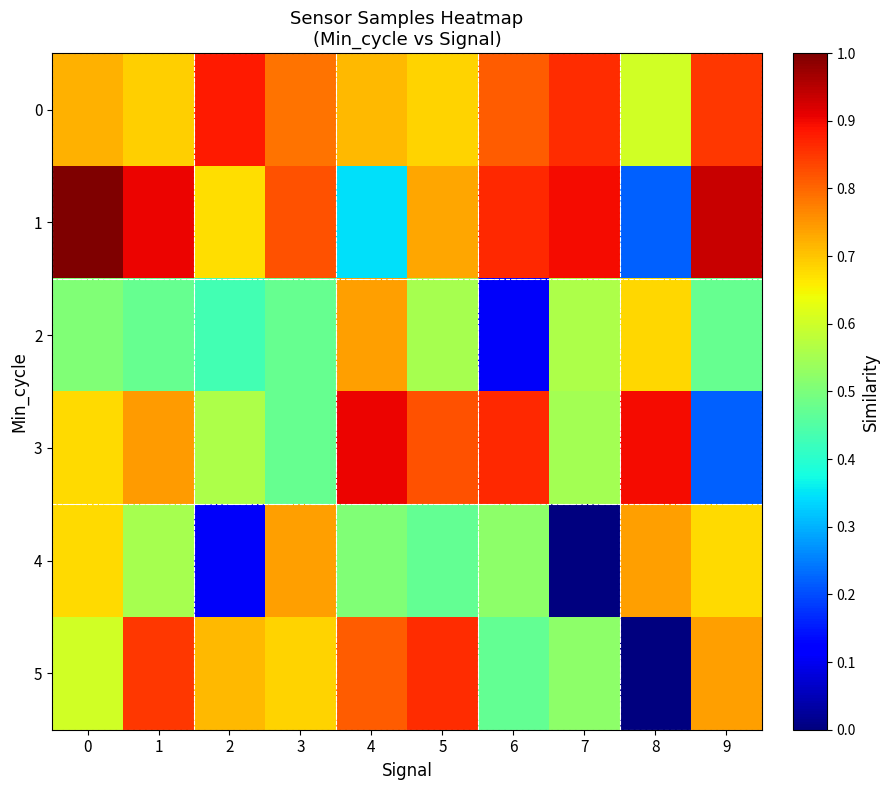

Reading left to right, list all the values displayed in this chart.

0: 0=0.7	1=0.7	2=0.9	3=0.8	4=0.7	5=0.7	6=0.8	7=0.9	8=0.6	9=0.8
1: 0=1.0	1=0.9	2=0.7	3=0.8	4=0.3	5=0.7	6=0.9	7=0.9	8=0.2	9=0.9
2: 0=0.5	1=0.5	2=0.4	3=0.5	4=0.7	5=0.6	6=0.1	7=0.6	8=0.7	9=0.5
3: 0=0.7	1=0.7	2=0.6	3=0.5	4=0.9	5=0.8	6=0.9	7=0.5	8=0.9	9=0.2
4: 0=0.7	1=0.6	2=0.1	3=0.7	4=0.5	5=0.5	6=0.5	7=0.0	8=0.7	9=0.7
5: 0=0.6	1=0.8	2=0.7	3=0.7	4=0.8	5=0.9	6=0.5	7=0.5	8=0.0	9=0.7